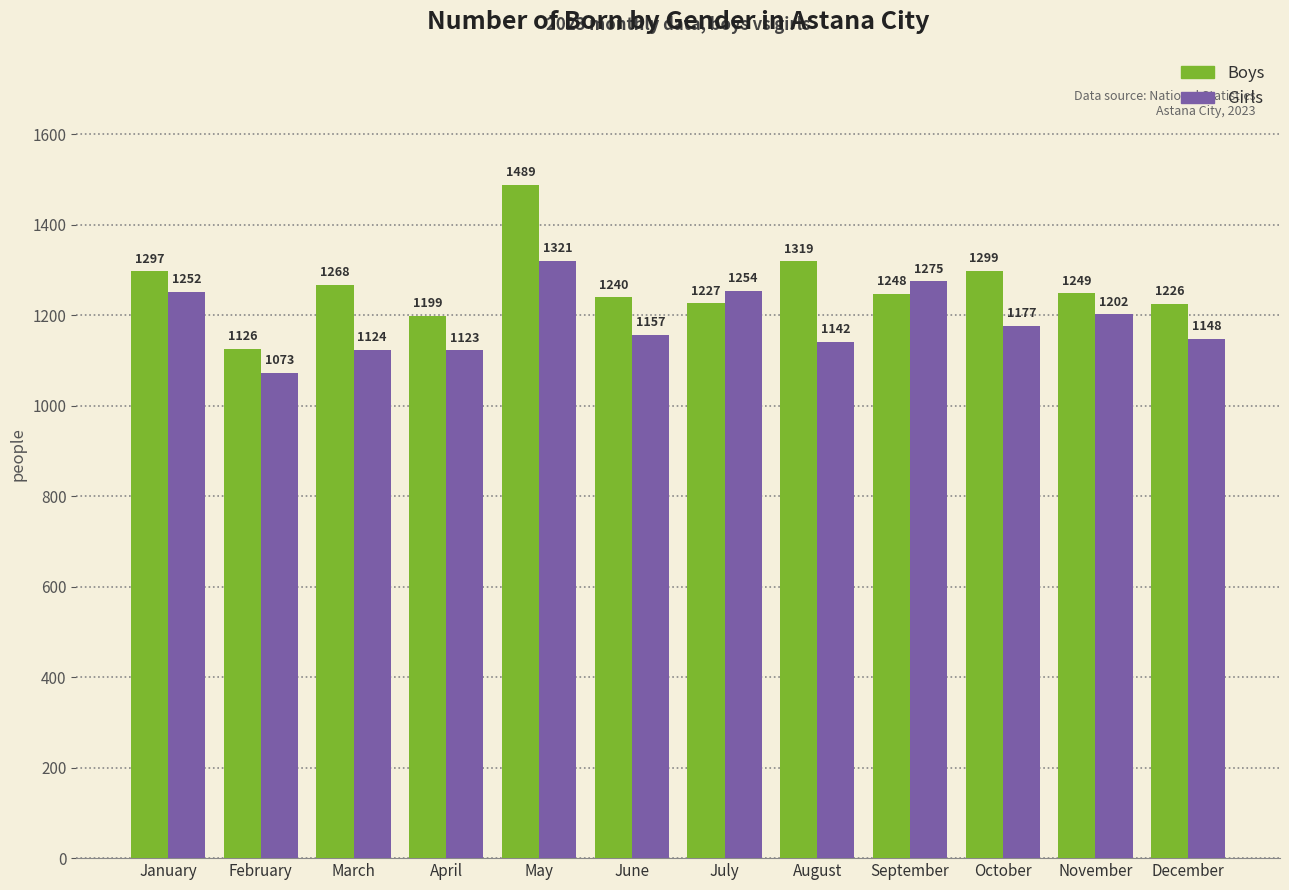

Rank the series by their average value, from lowest to highest.

Girls, Boys